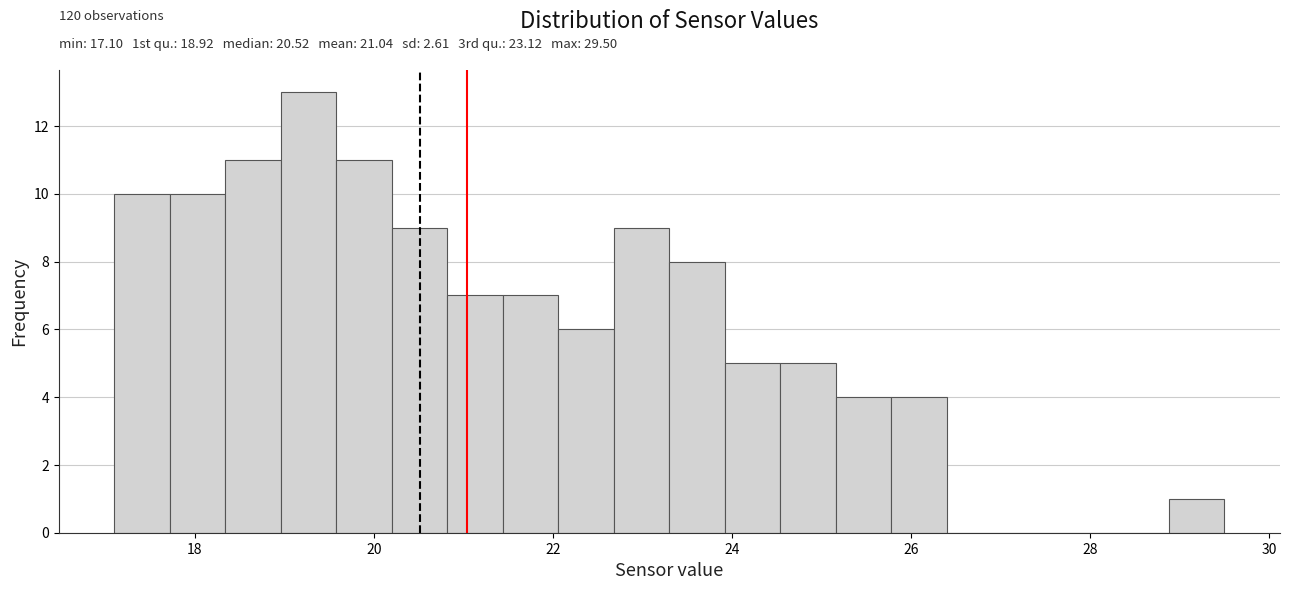

Around what value on the x-axis is the tallest bar? Give the approximate position of its centre, as read against the axis.

19.2